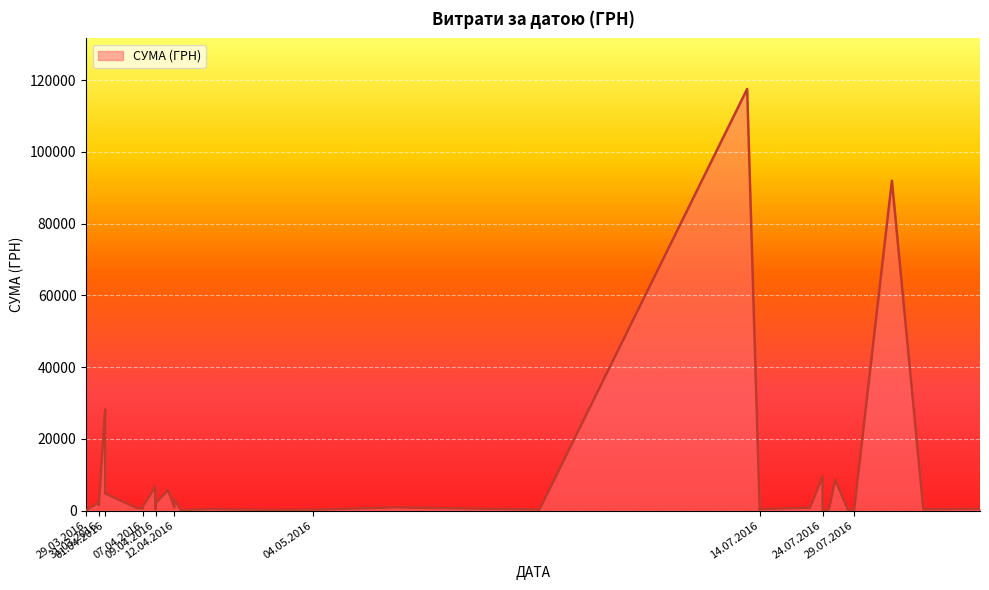

What is the change in value from 14.07.2016 to 09.04.2016?

+4897.8